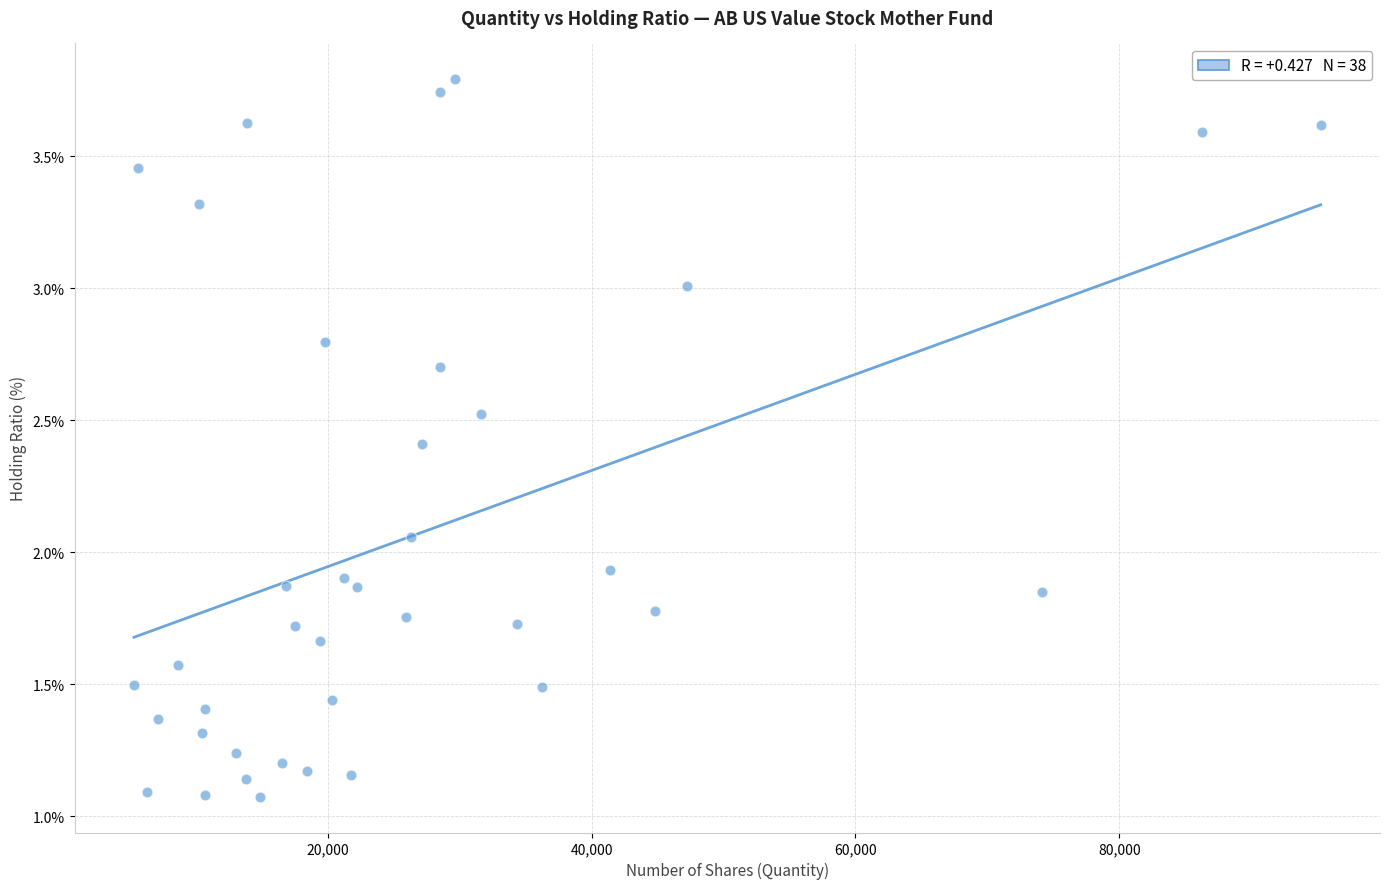

What is the range of Y values (max minus min)?

2.7